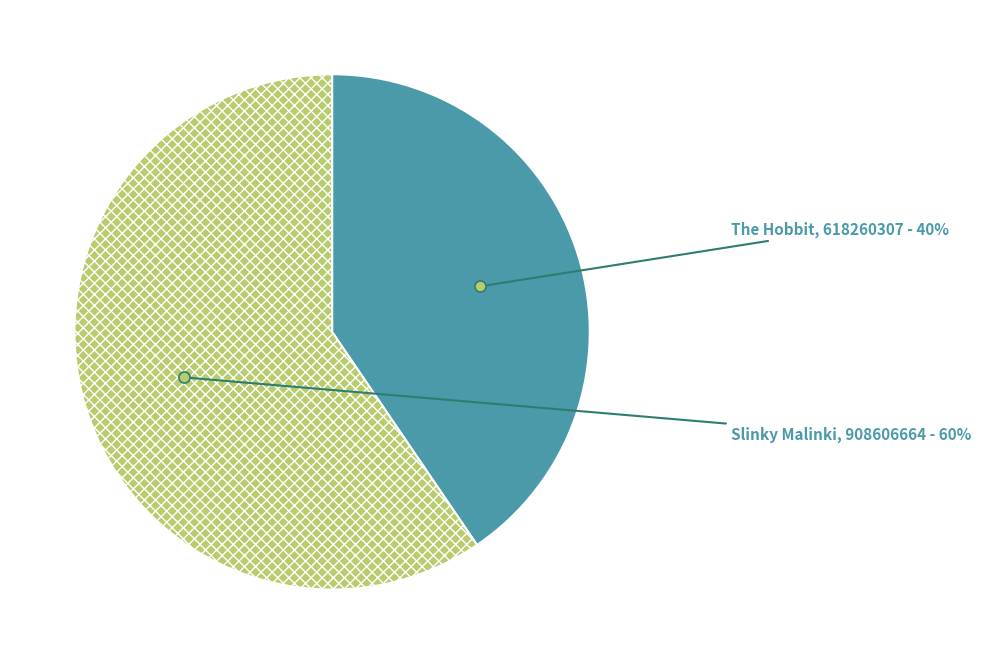

What is the ratio of the value at Slinky Malinki to the value at The Hobbit?

1.5